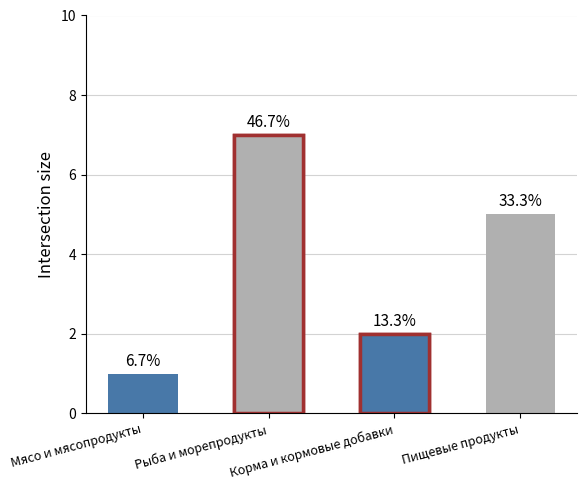

How many data points does each series have?

4